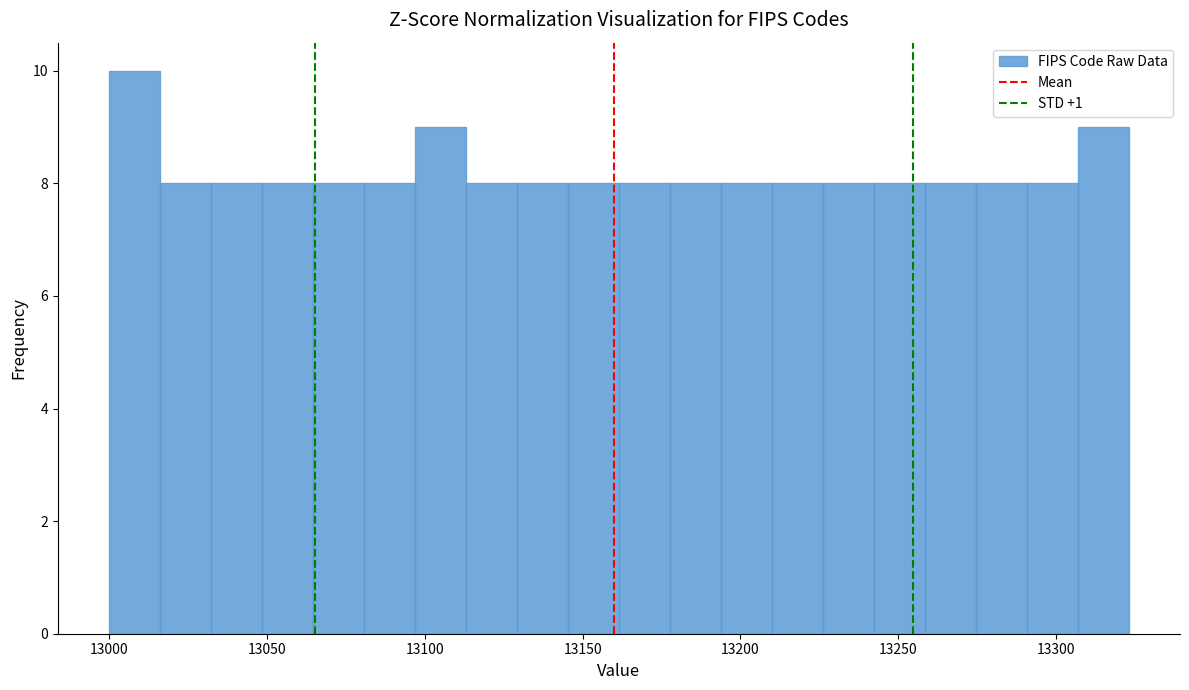

Read against the x-axis, roughly where is the centre of the tallest bar?

13010